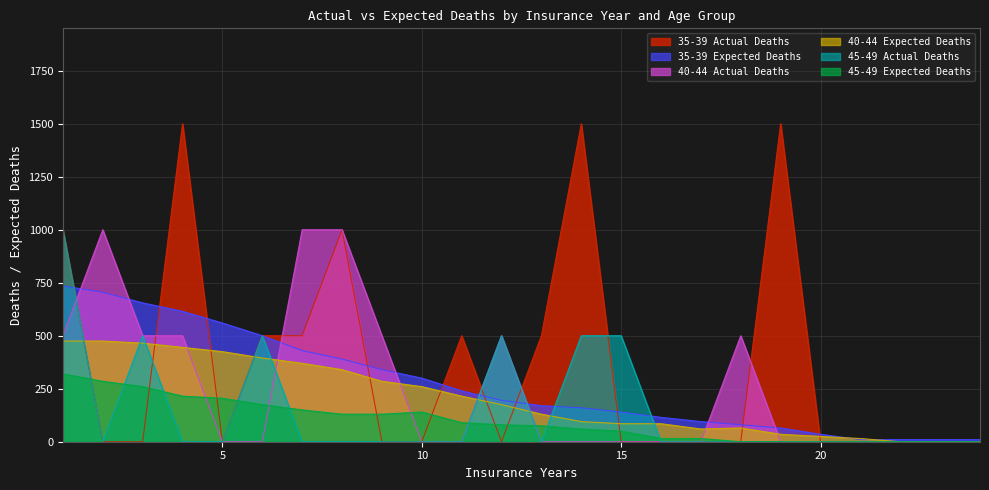

Which has a higher value, 6 or 3?

6